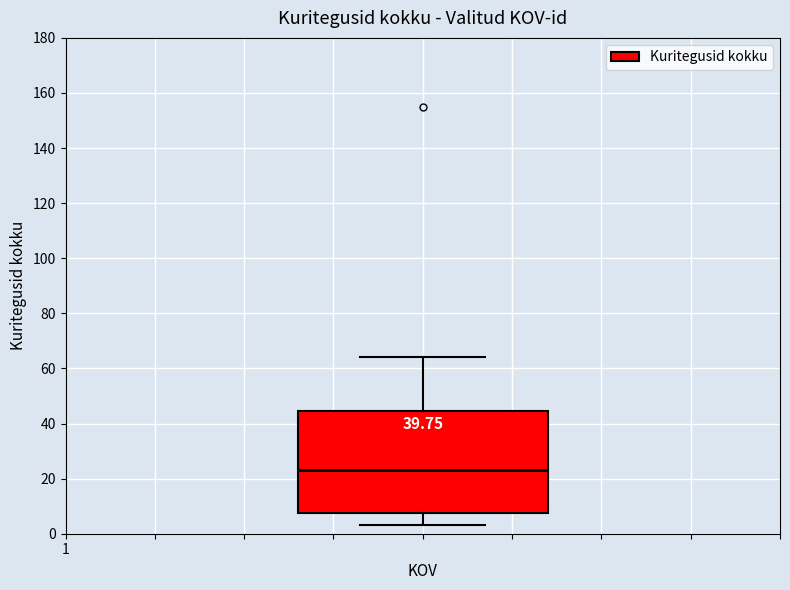

Transcribe this box plot: give where the median line is, the range the box spans, and where the two whiskers end, as read against the y-axis. The values are not printed on the chart, so give them approximately, as read against the axis.

median 24, box 8 to 44, whiskers 4 to 64